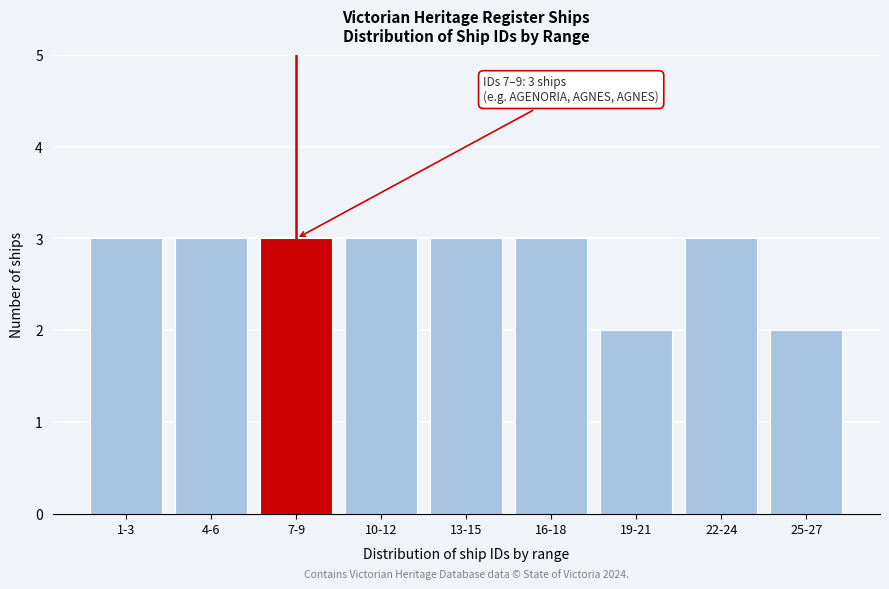

Reading right to left, transcribe all the data shown in this chart.

2	3	2	3	3	3	3	3	3